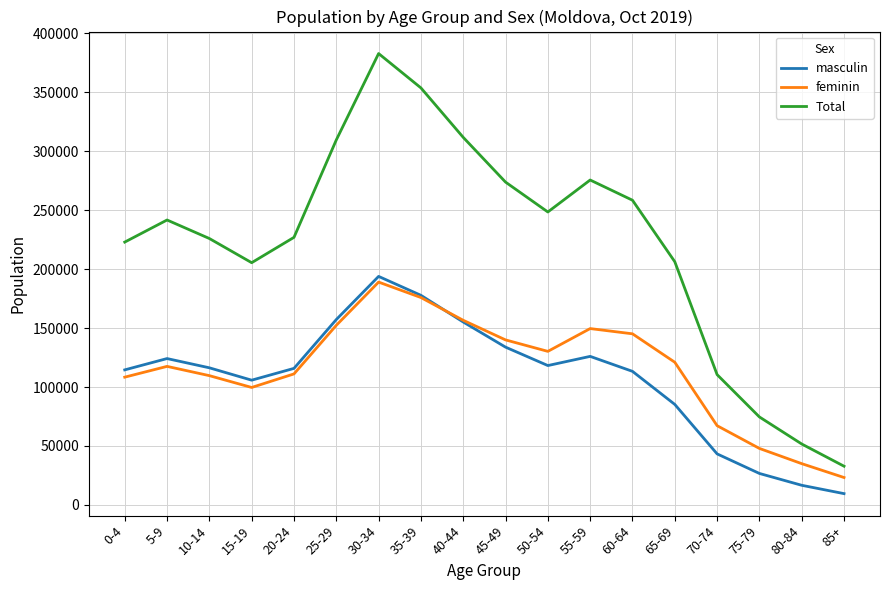

What is the approximate value of masculin at 25-29, to the nearest 100?

157200